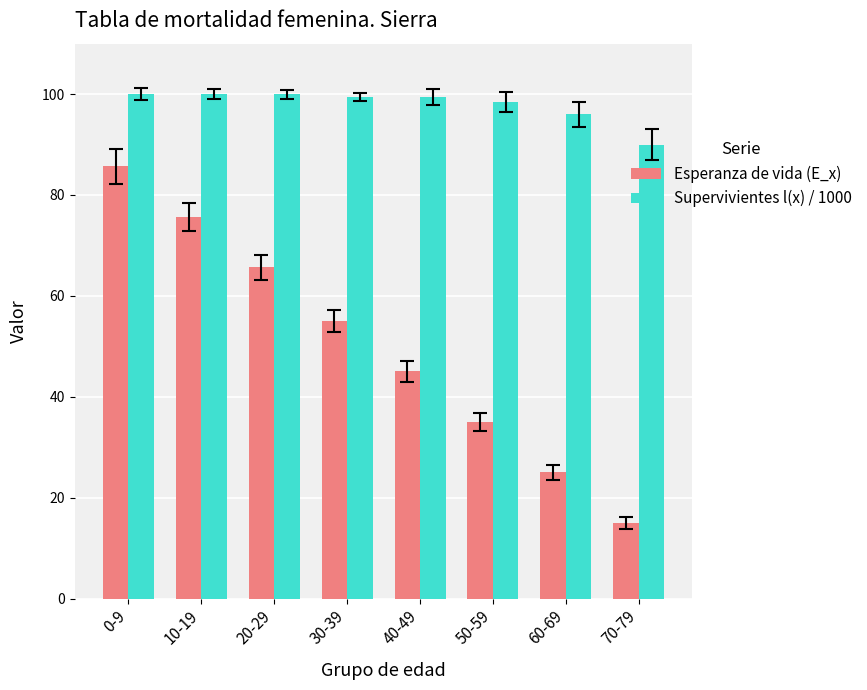

What is the value of the Supervivientes l(x) / 1000 bar at the 8th from the left?

90.0